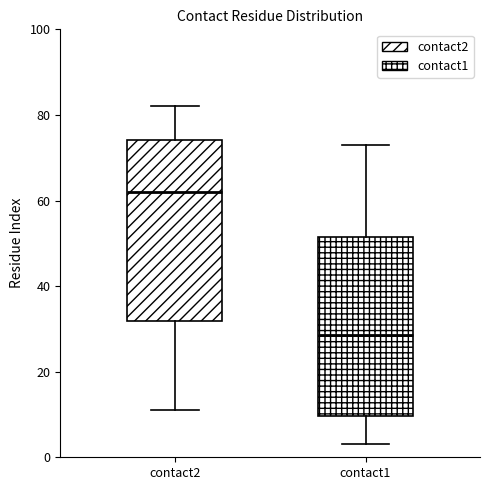

Reading left to right, read every box against the y-axis: the position of its median line, the range the box covers, and the ends of its whiskers. The values are not printed on the chart, so give them approximately, as read against the axis.

contact2: median 62, box 32 to 74, whiskers 12 to 82
contact1: median 28, box 10 to 52, whiskers 4 to 74